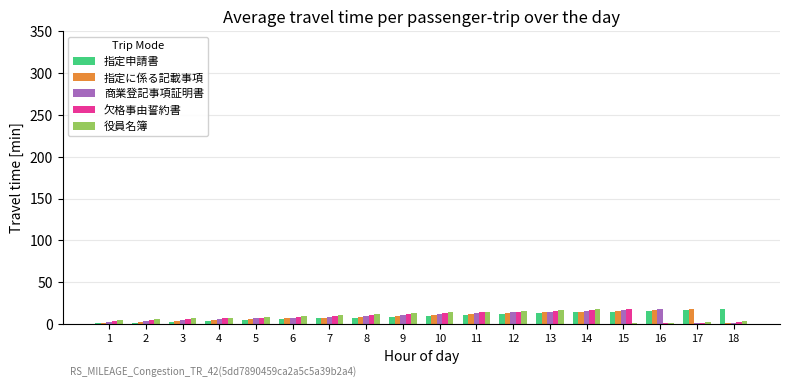

The 指定申請書 series shows 1 at 1. True or false?

True